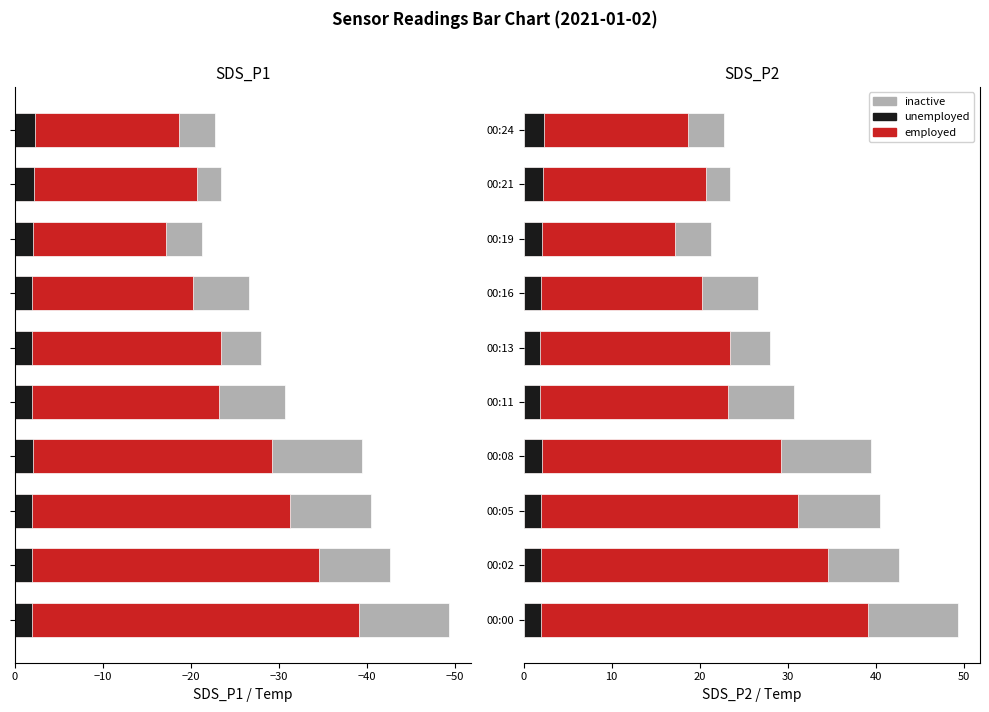

List the series in order of their peak value, lowest first.

unemployed, employed, inactive